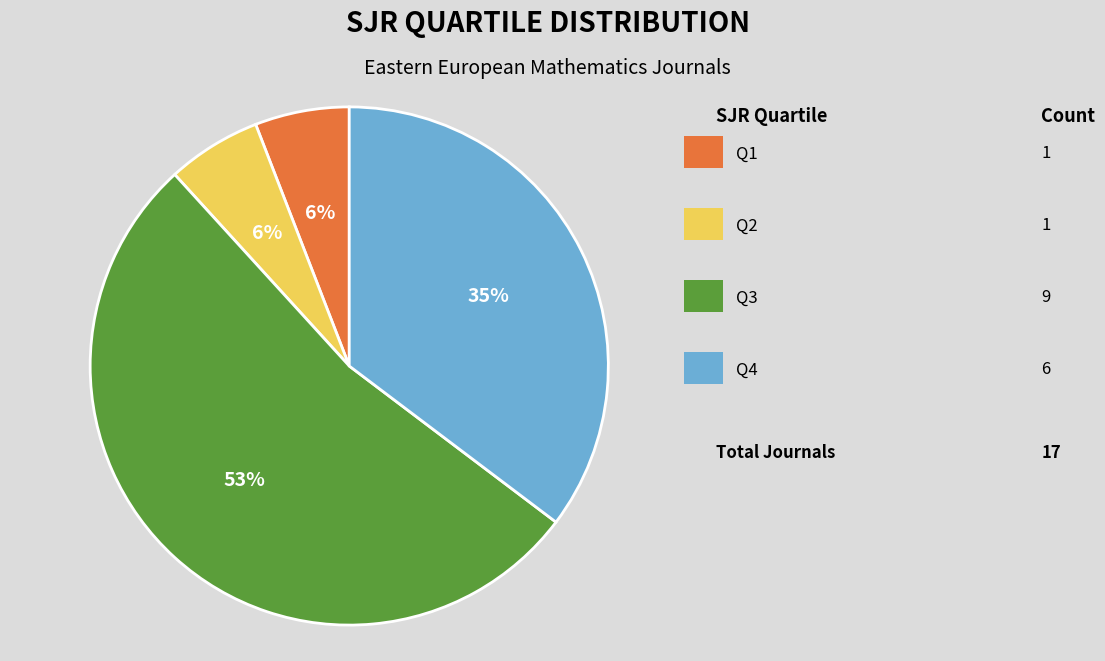

Is there a majority slice in this chart?

Yes